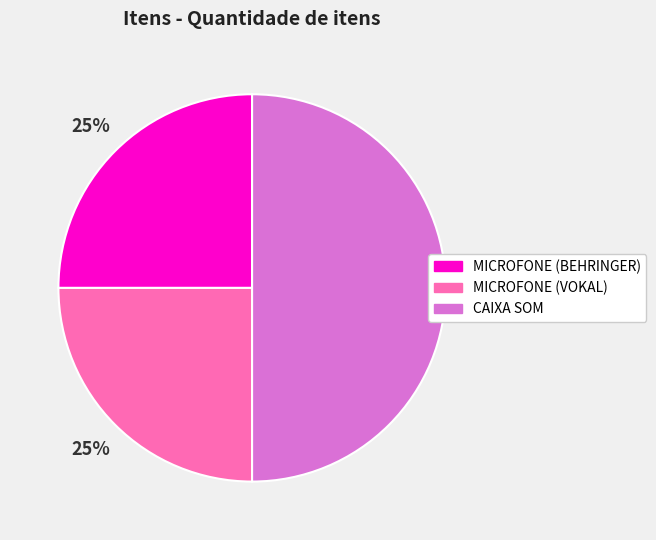

Is MICROFONE (BEHRINGER) the majority of the pie?

No